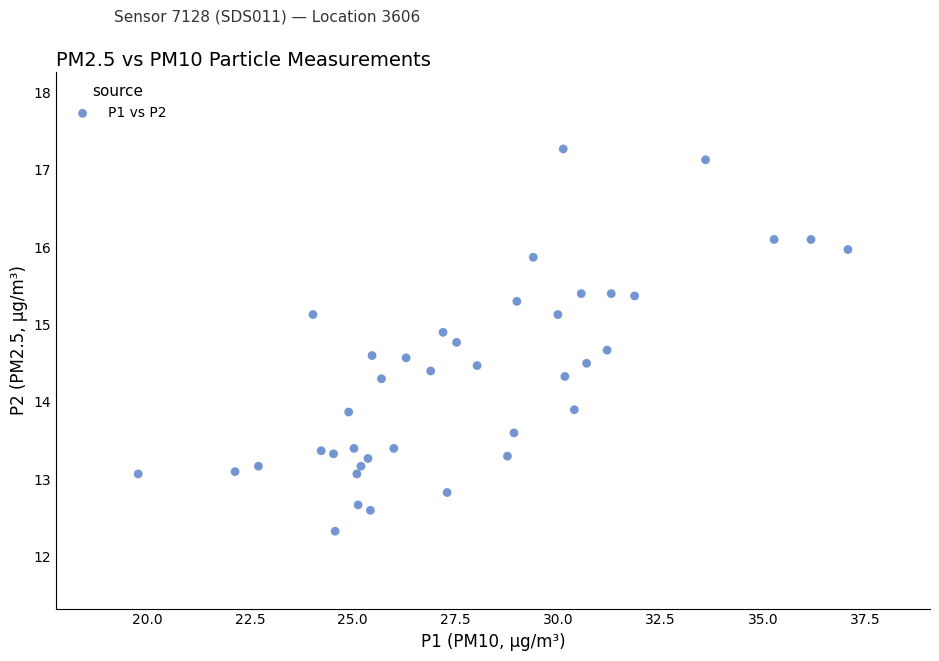

What is the range of X values (max minus min)?

17.3